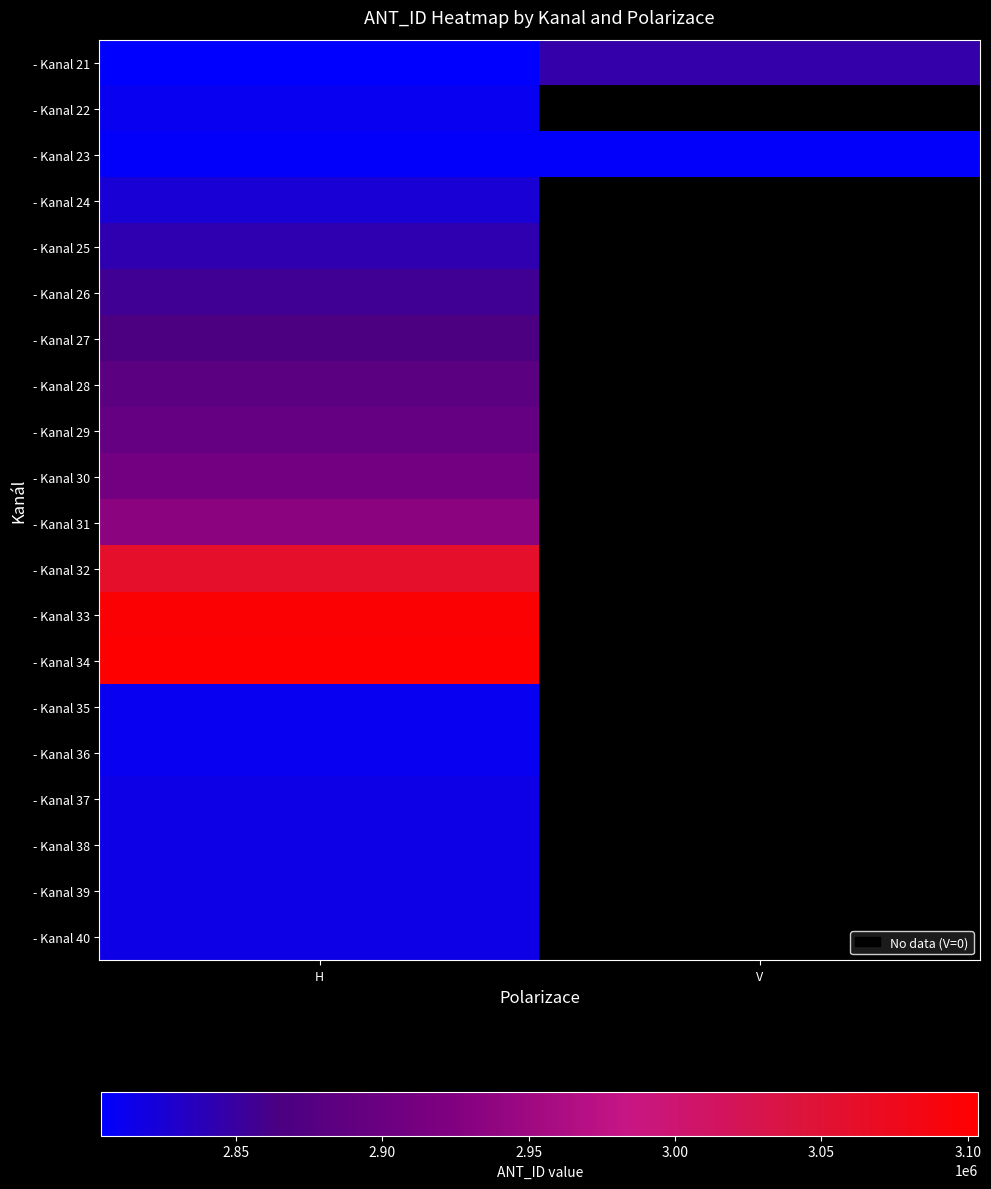

The value of - Kanal 33 at H is 3099748.0. True or false?

True